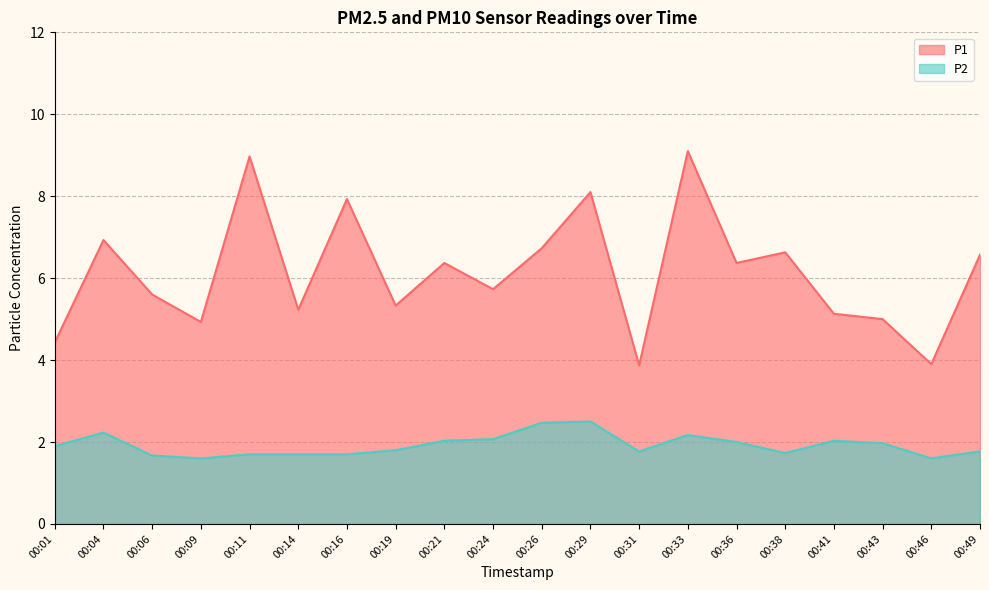

What is the difference between the highest and lowest values at 00:38?

4.9